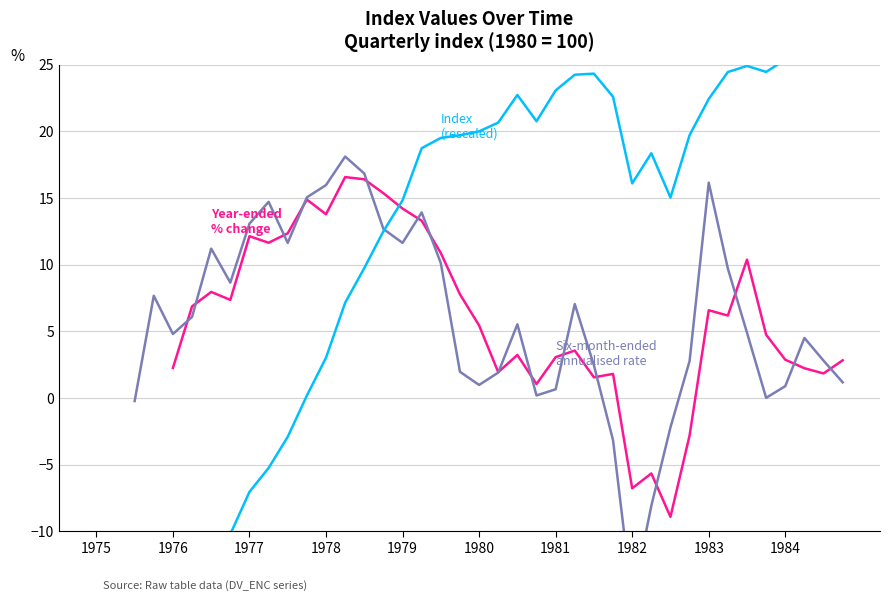

Count the number of categories in the chart.

40